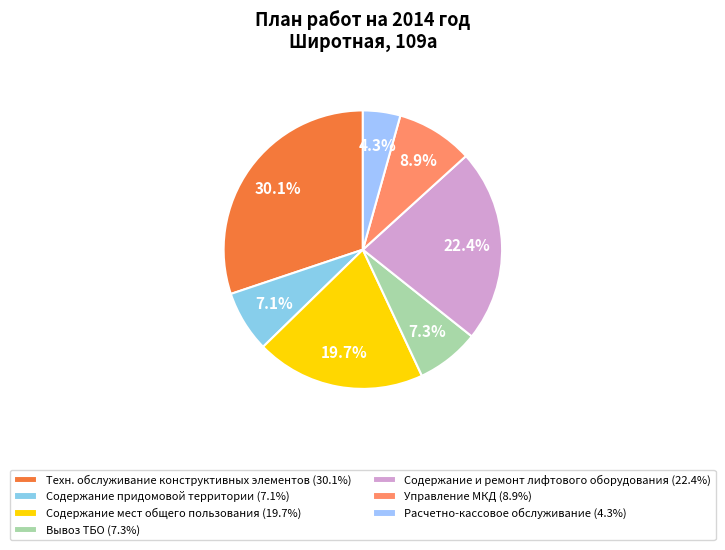

Count the number of slices in the pie.

7